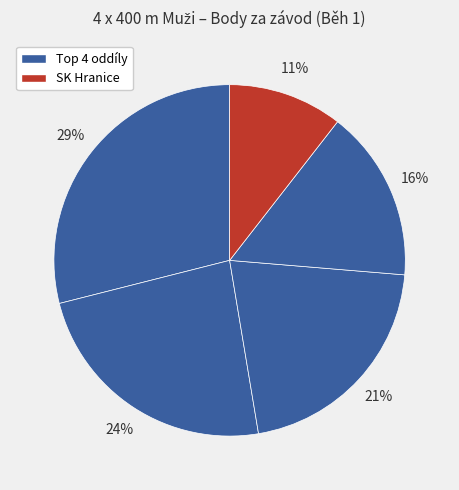

To the nearest percent, what is the difference between the largest and smallest slice percentages?

18%